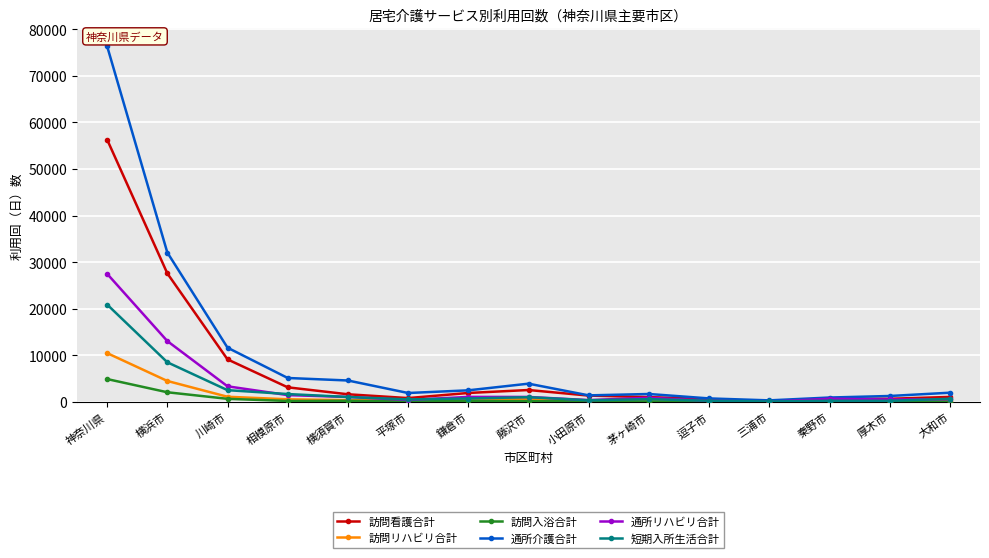

Which series has the largest range (max minus min)?

通所介護合計